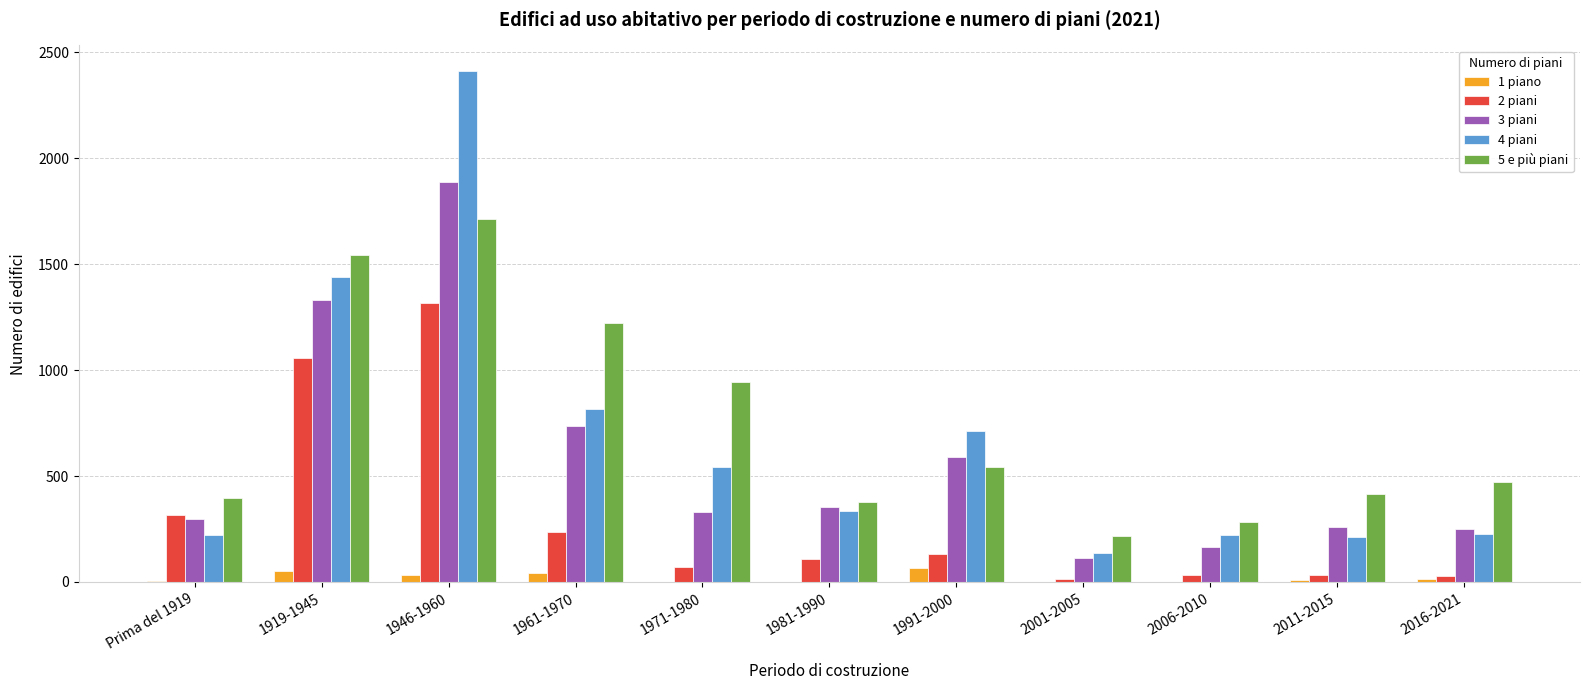

At which label does 3 piani reach its peak?

1946-1960